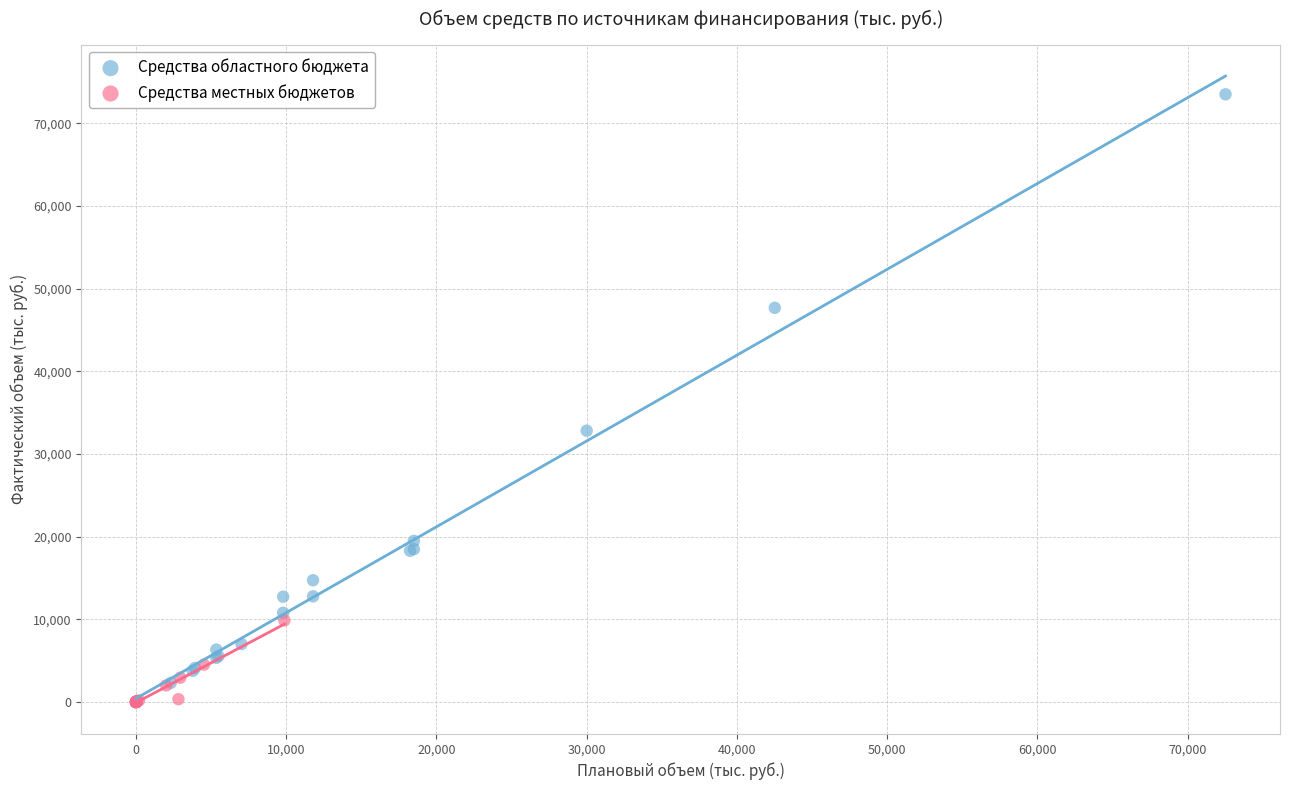

Which series reaches the maximum Y coordinate?

Средства областного бюджета